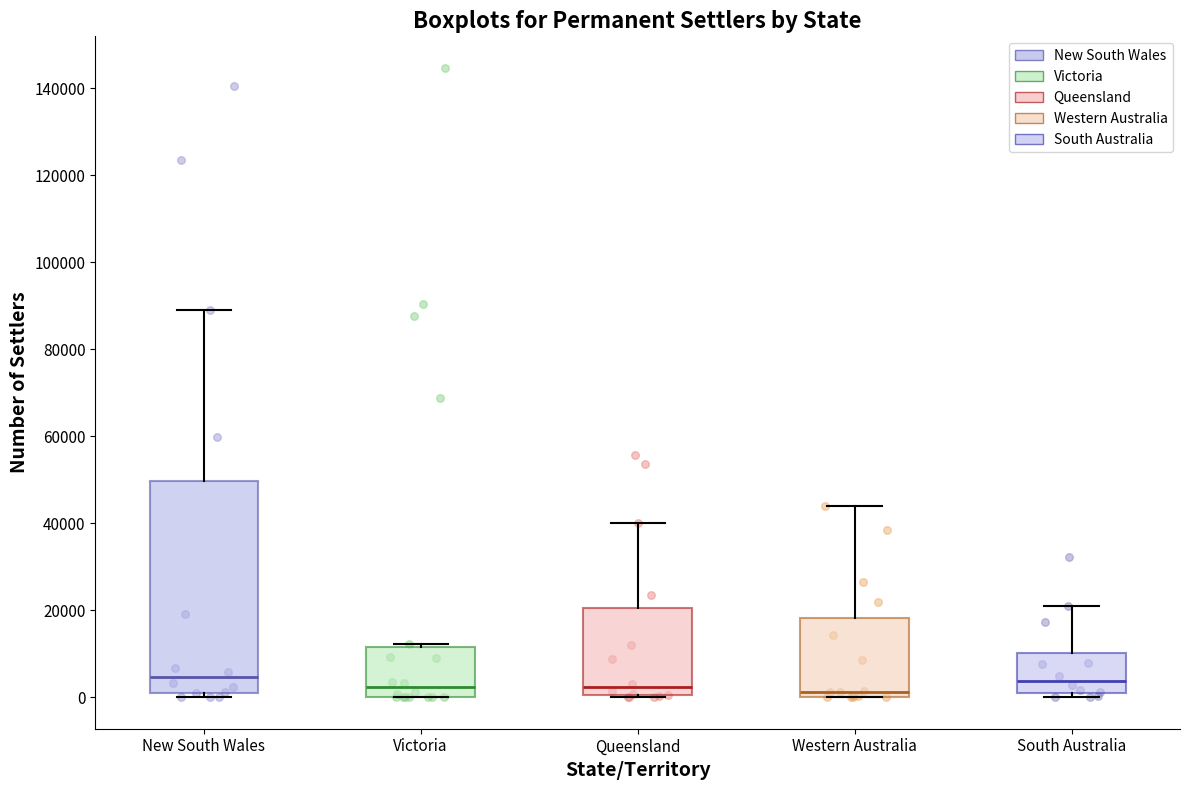

Reading left to right, read every box against the y-axis: the position of its median line, the range the box covers, and the ends of its whiskers. The values are not printed on the chart, so give them approximately, as read against the axis.

New South Wales: median 4000, box 2000 to 50000, whiskers 0 to 88000
Victoria: median 2000, box 0 to 12000, whiskers 0 to 12000 (just above the box's upper edge)
Queensland: median 2000, box 0 to 20000, whiskers 0 to 40000
Western Australia: median 2000, box 0 to 18000, whiskers 0 to 44000
South Australia: median 4000, box 2000 to 10000, whiskers 0 to 22000